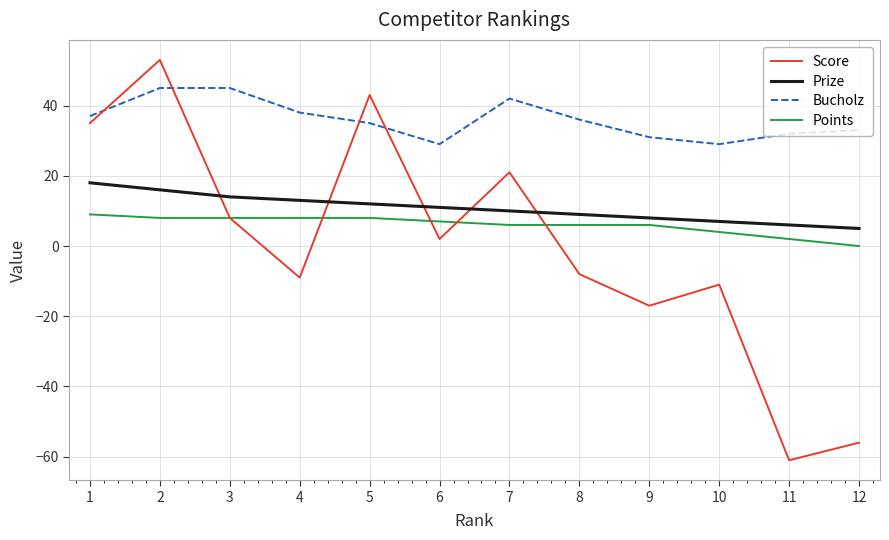

How many distinct data groups are displayed?

4